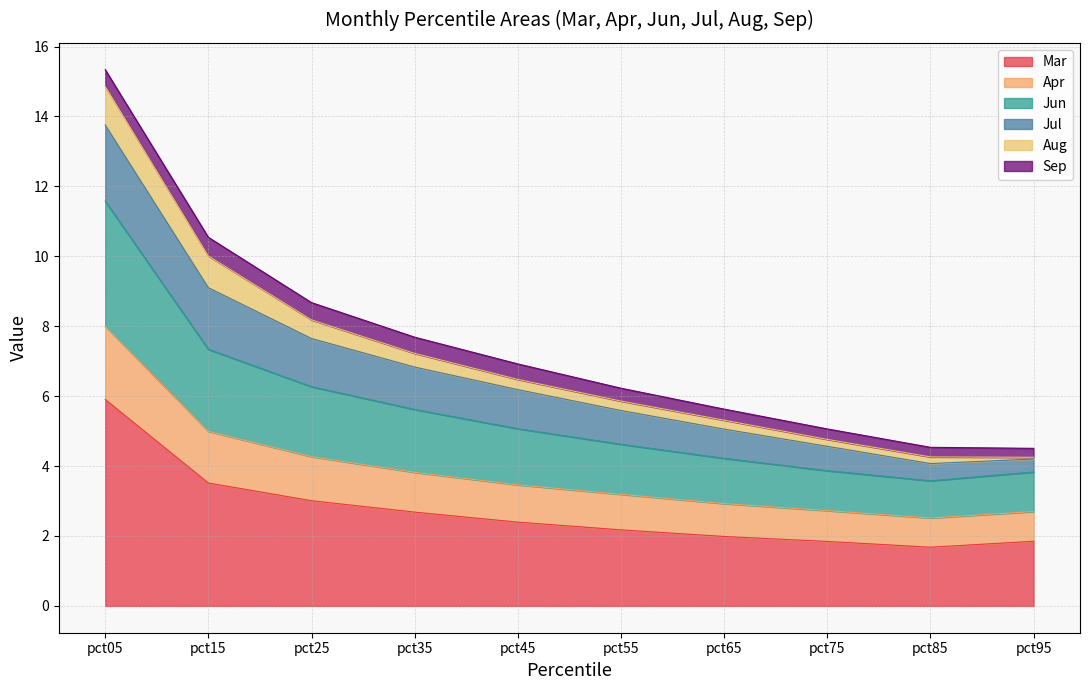

What is the total value across all series at pct25?

8.7